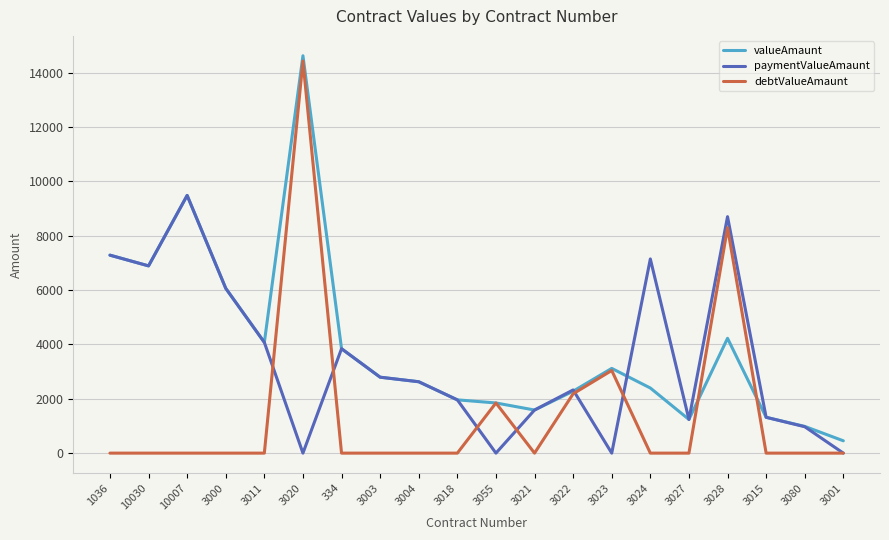

True or false: paymentValueAmaunt has a value of 8700.0 at 3028.

True